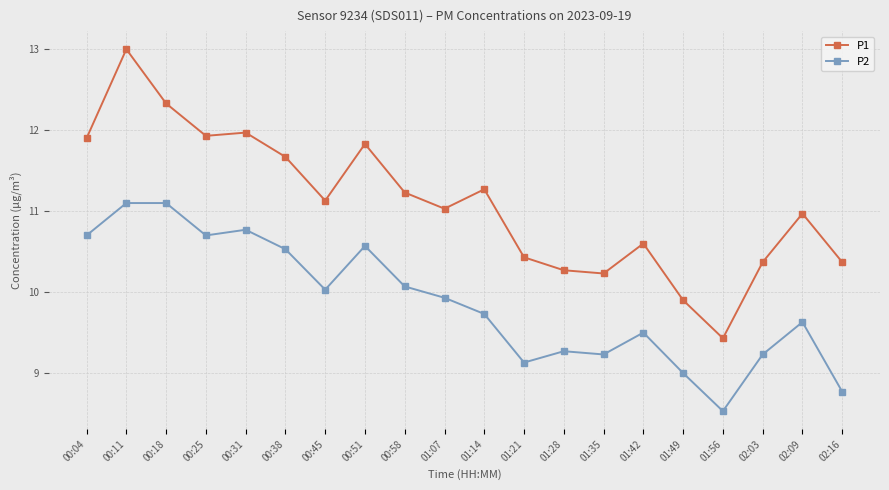

List the series in order of their overall mean, highest first.

P1, P2